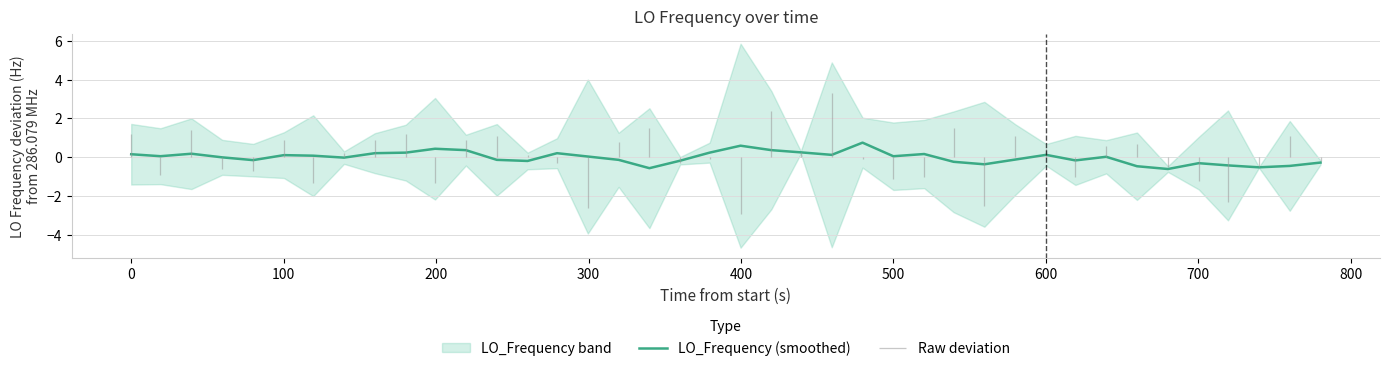

How many points are lower than both their immediate neighbors (excluding endpoints)?

11